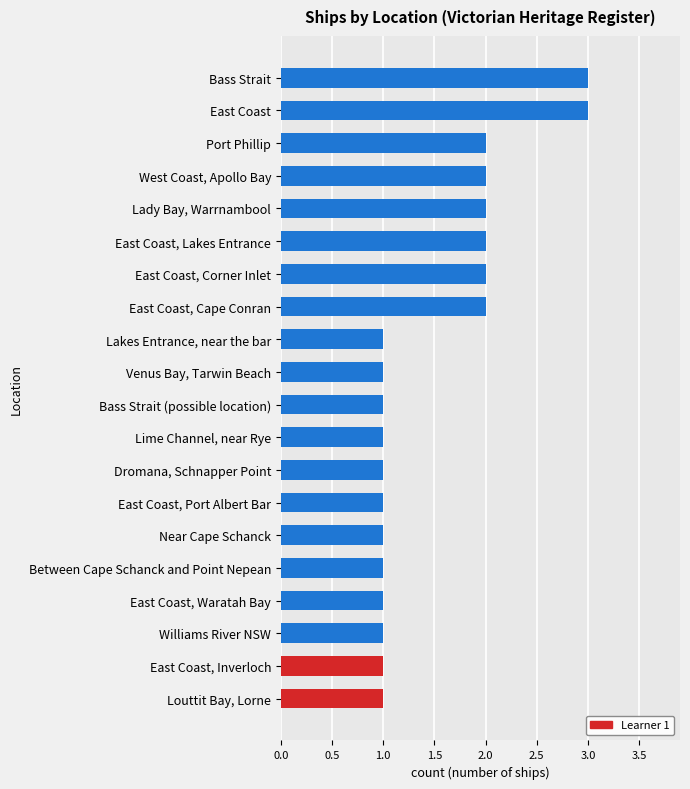

Count the number of data series in this chart.

1